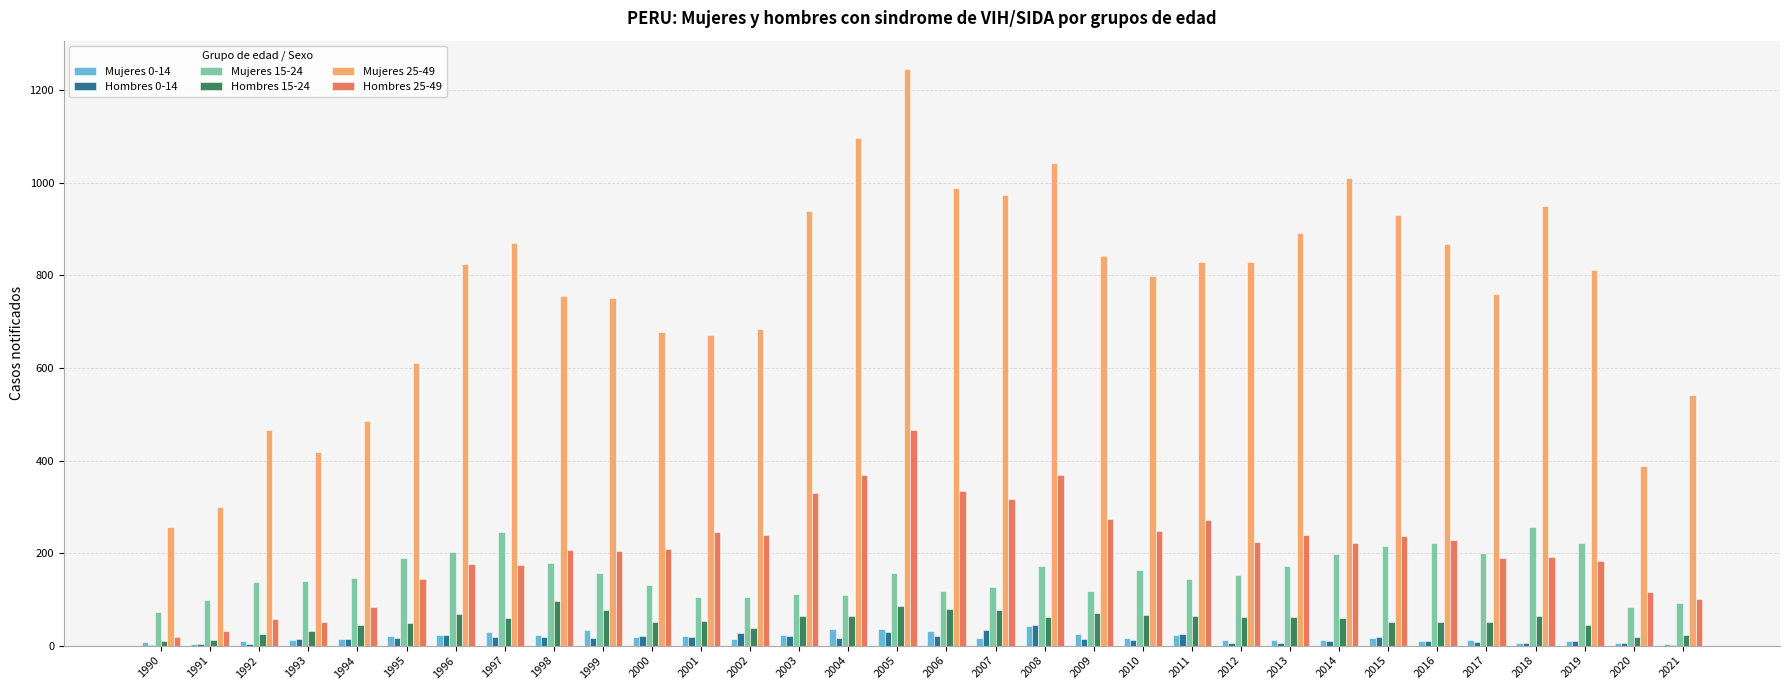

How many distinct data groups are displayed?

6